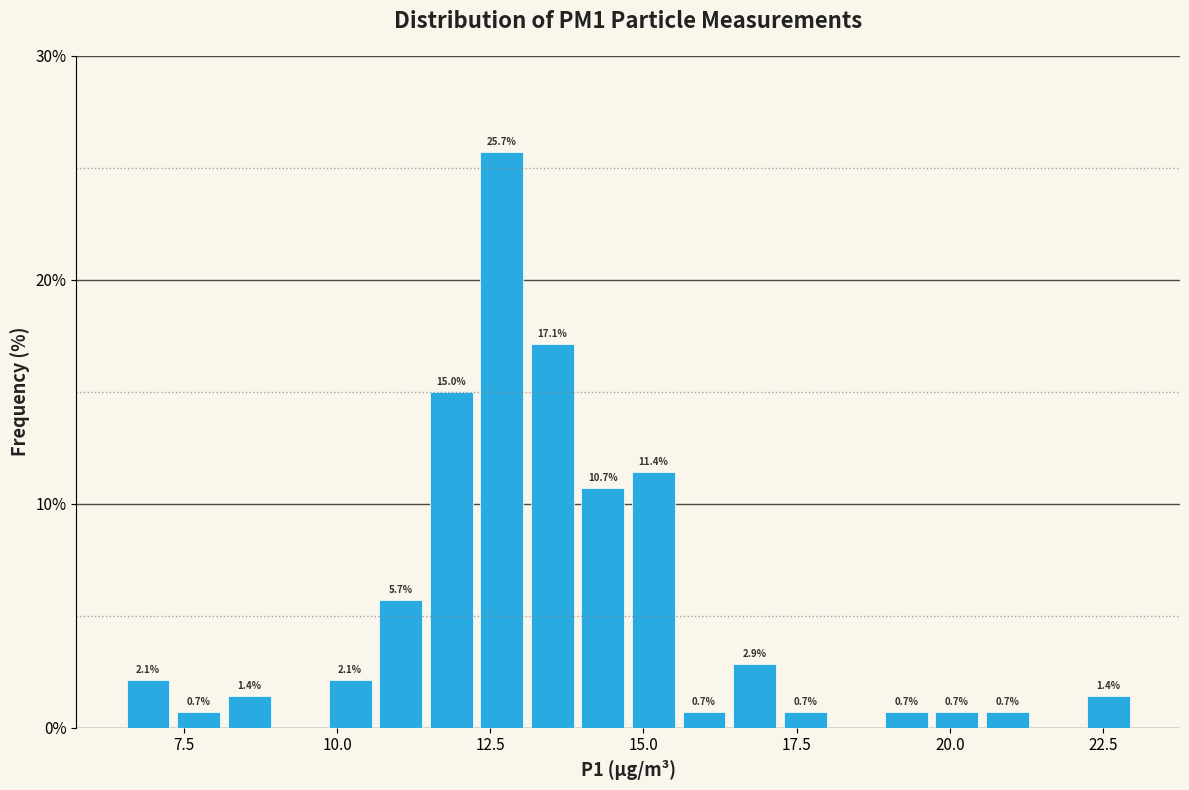

Read against the x-axis, roughly where is the centre of the tallest bar?

12.5